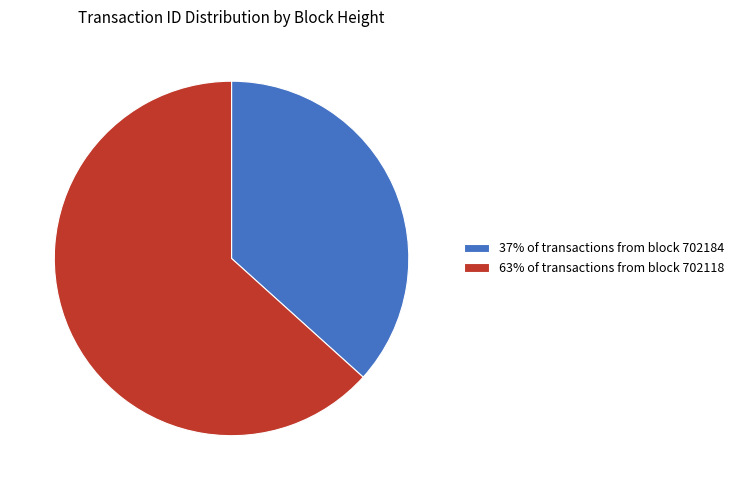

Is there a majority slice in this chart?

Yes